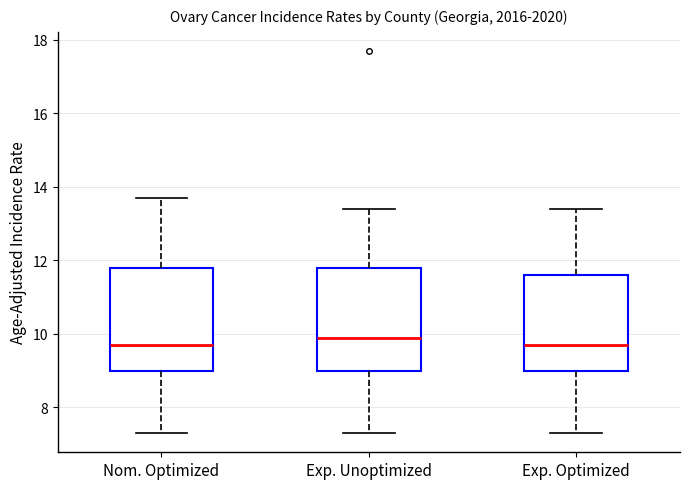

Reading left to right, transcribe this box plot: for each box, give where its median line is, the range the box spans, and where its two whiskers end, as read against the y-axis. The values are not printed on the chart, so give them approximately, as read against the axis.

Nom. Optimized: median 9.8, box 9.0 to 11.8, whiskers 7.4 to 13.8
Exp. Unoptimized: median 10.0, box 9.0 to 11.8, whiskers 7.4 to 13.4
Exp. Optimized: median 9.8, box 9.0 to 11.6, whiskers 7.4 to 13.4